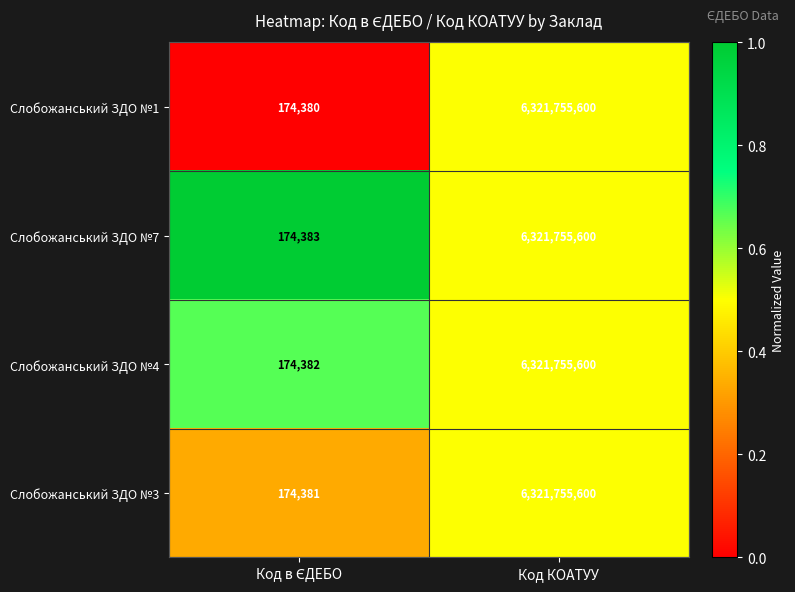

What value does the Слобожанський ЗДО №1 series have at Код КОАТУУ, to the nearest 10?

6321755600